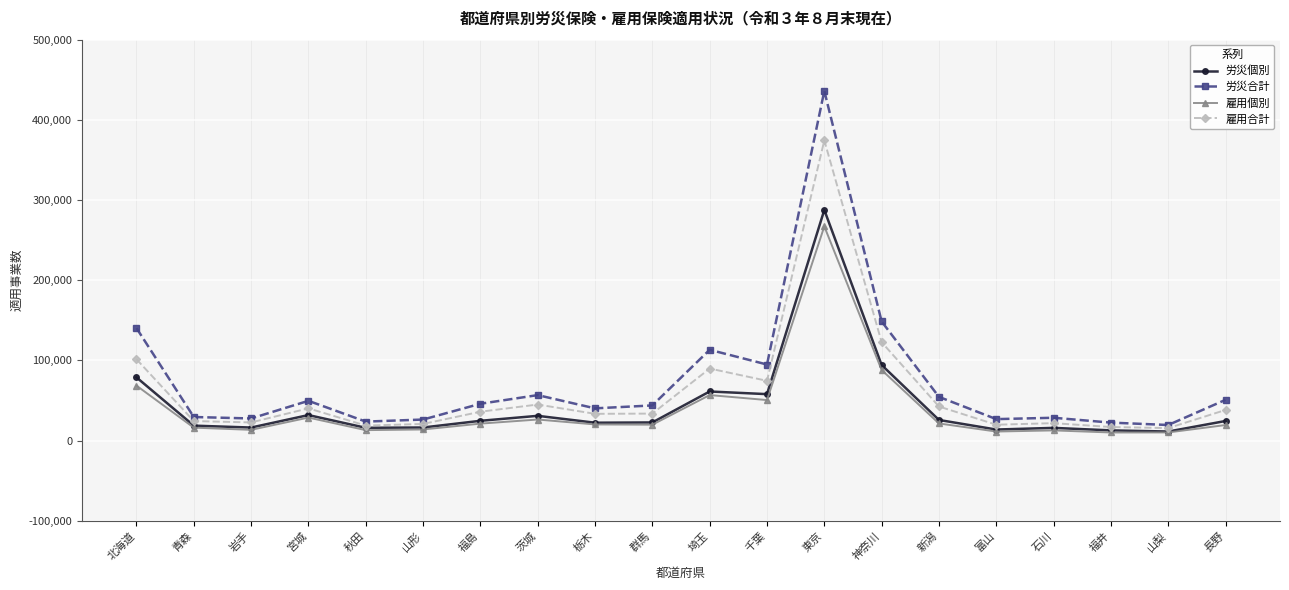

At which label is 労災個別 closest to 149397?

神奈川